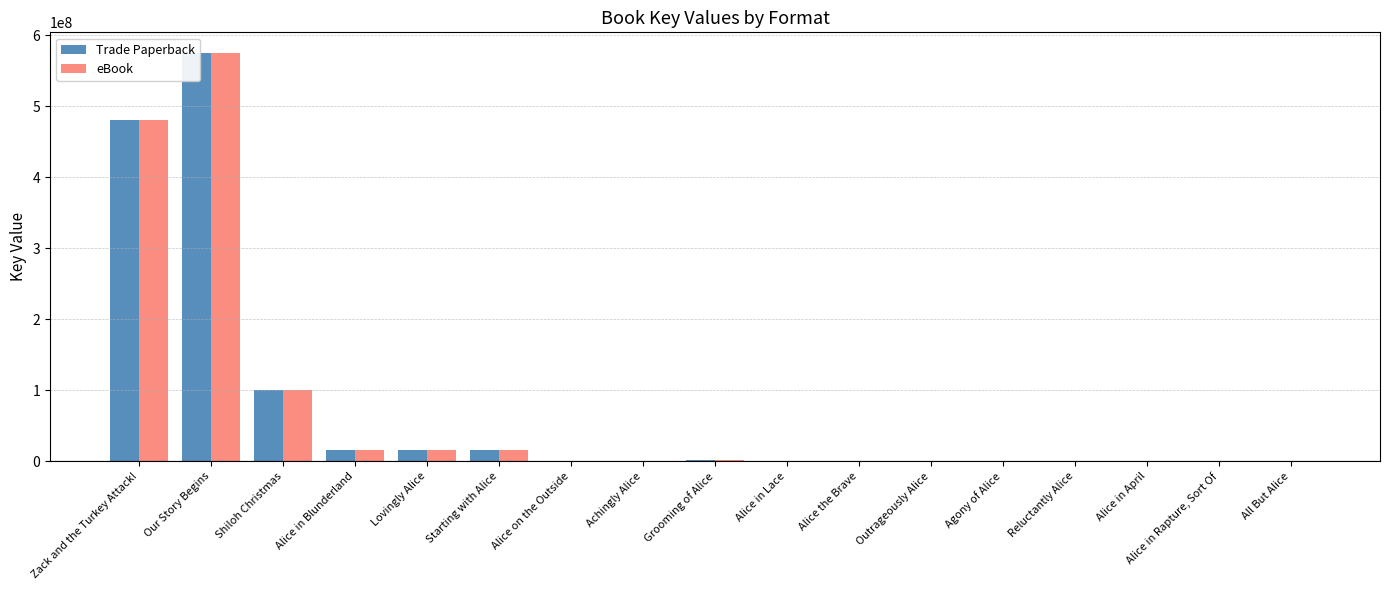

What are all the series names shown in the legend?

Trade Paperback, eBook